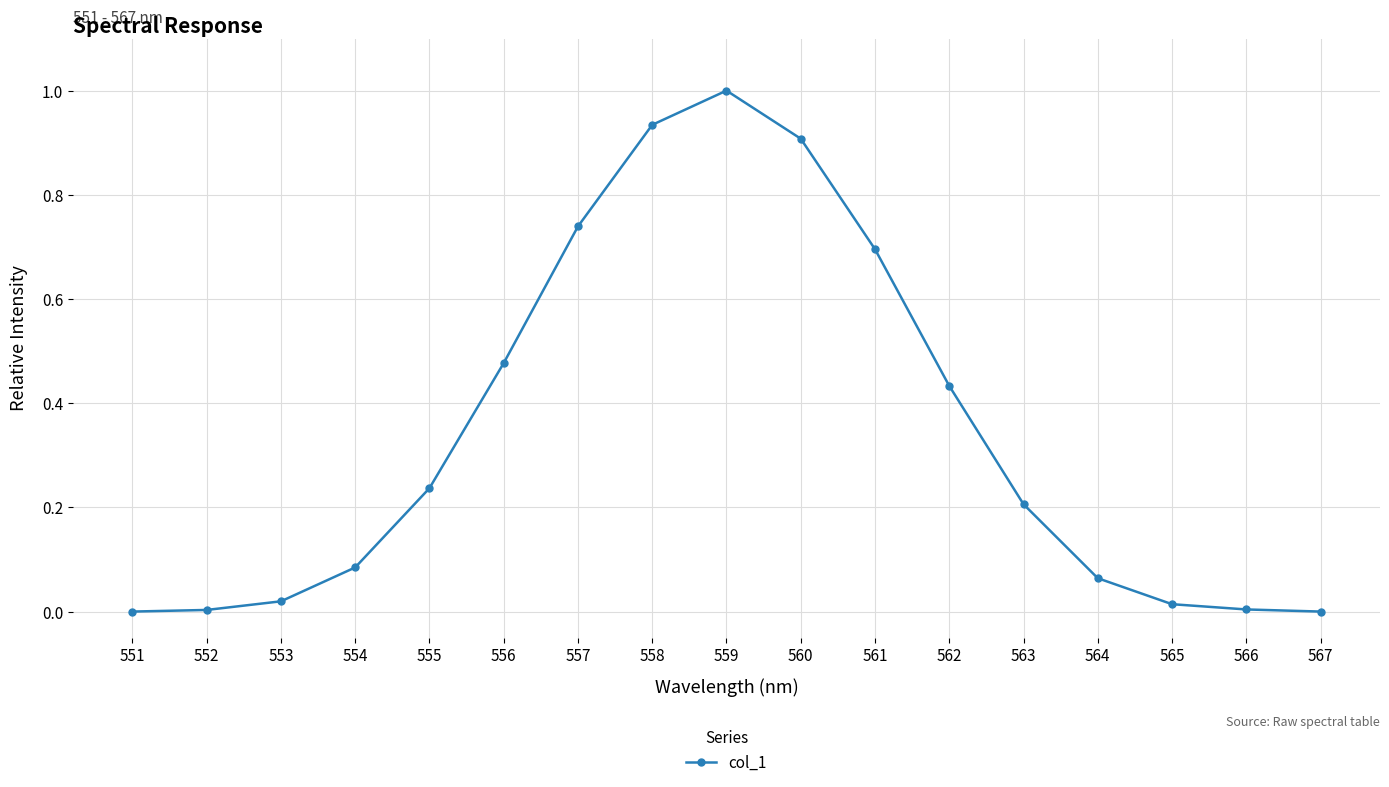

What is the difference between the maximum and minimum values?

1.0